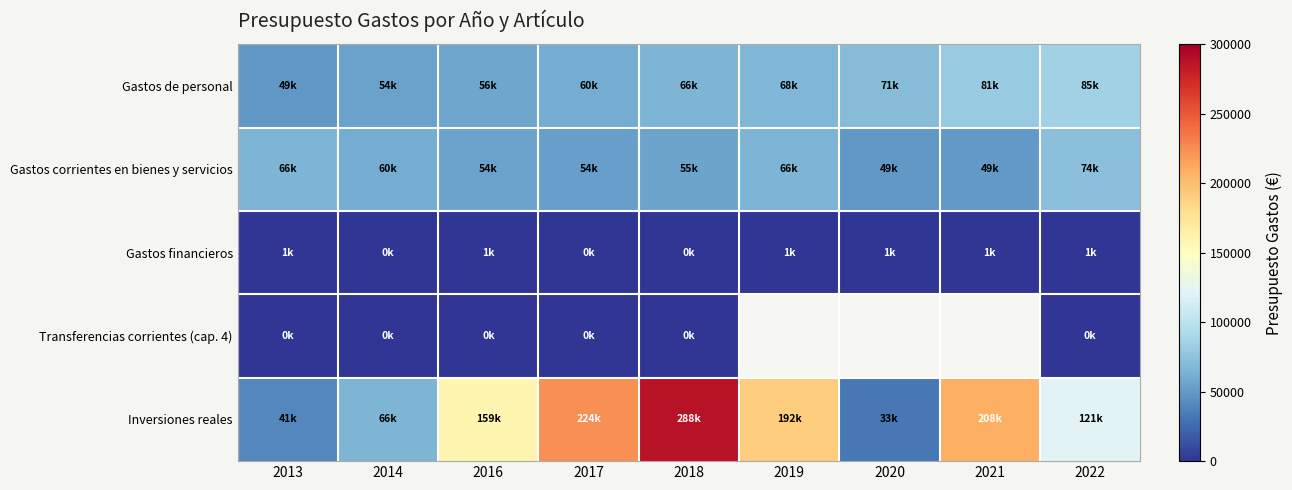

Which series has the largest range (max minus min)?

Inversiones reales